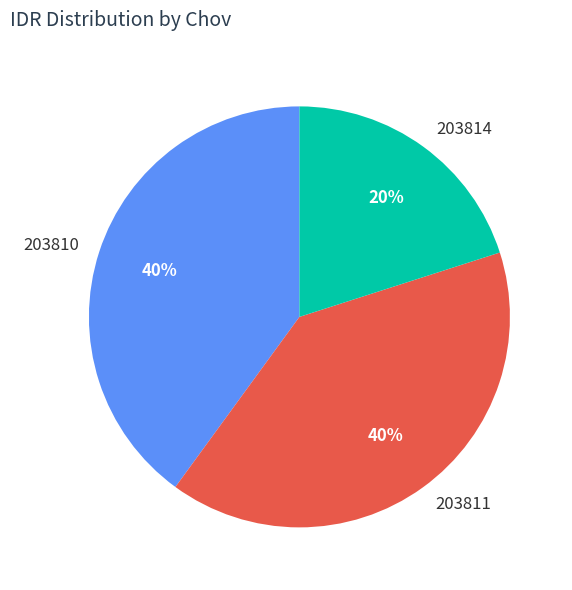

To the nearest percent, what portion does 203814 represent?

20%